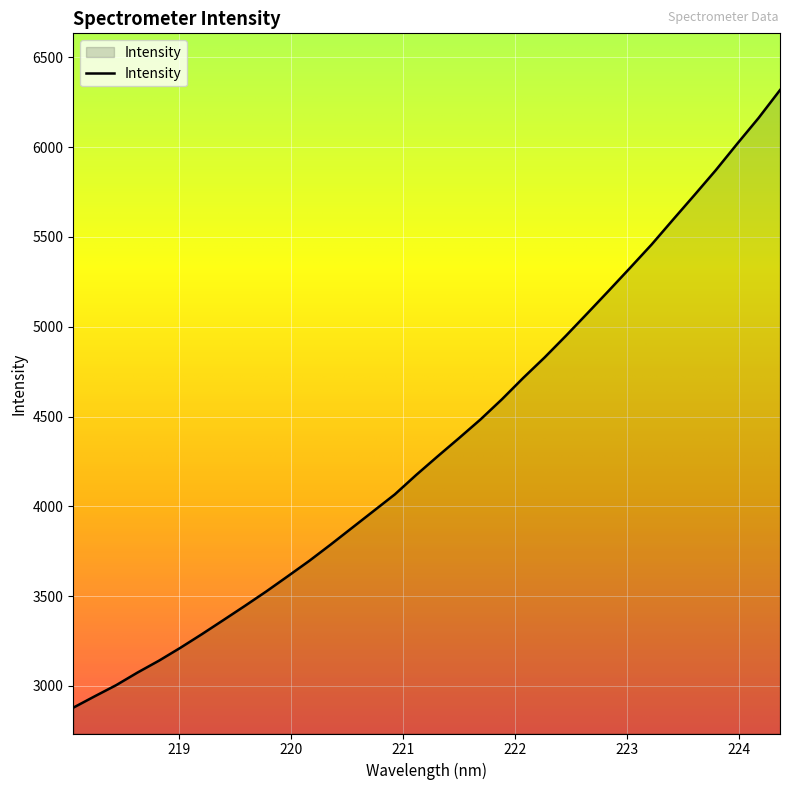

What is the difference between the maximum and minimum values?

3440.3